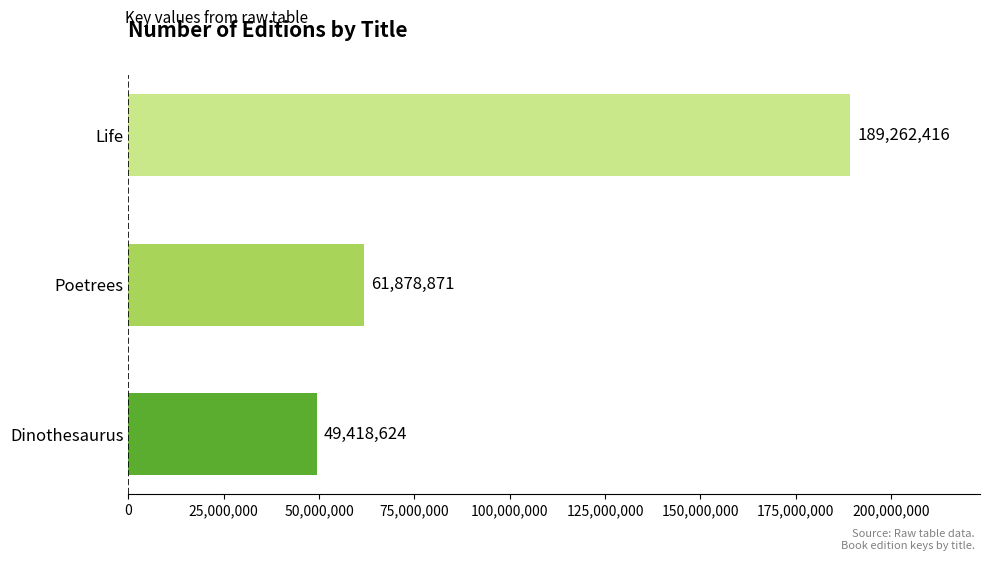

Is it true that the value at Dinothesaurus is 49418624?

True